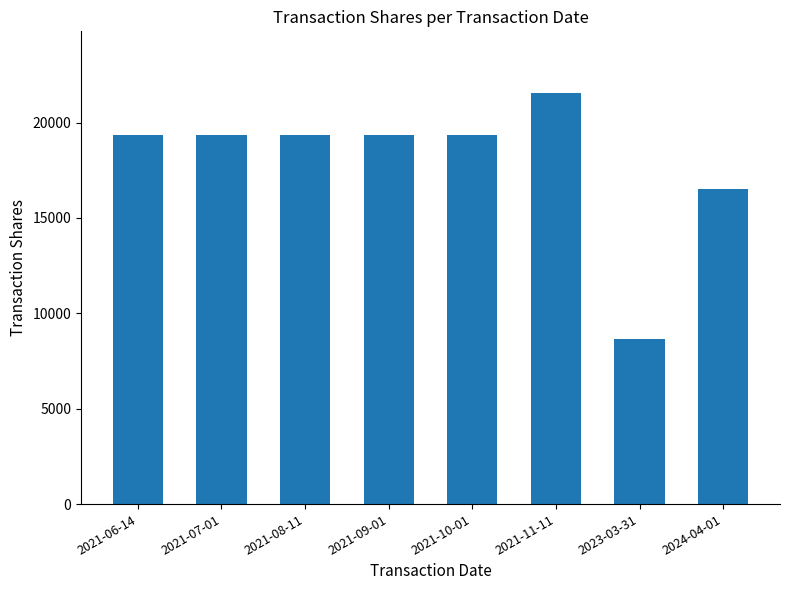

Reading left to right, what are all the values shown in this chart?

19354	19354	19354	19354	19354	21554	8646	16498